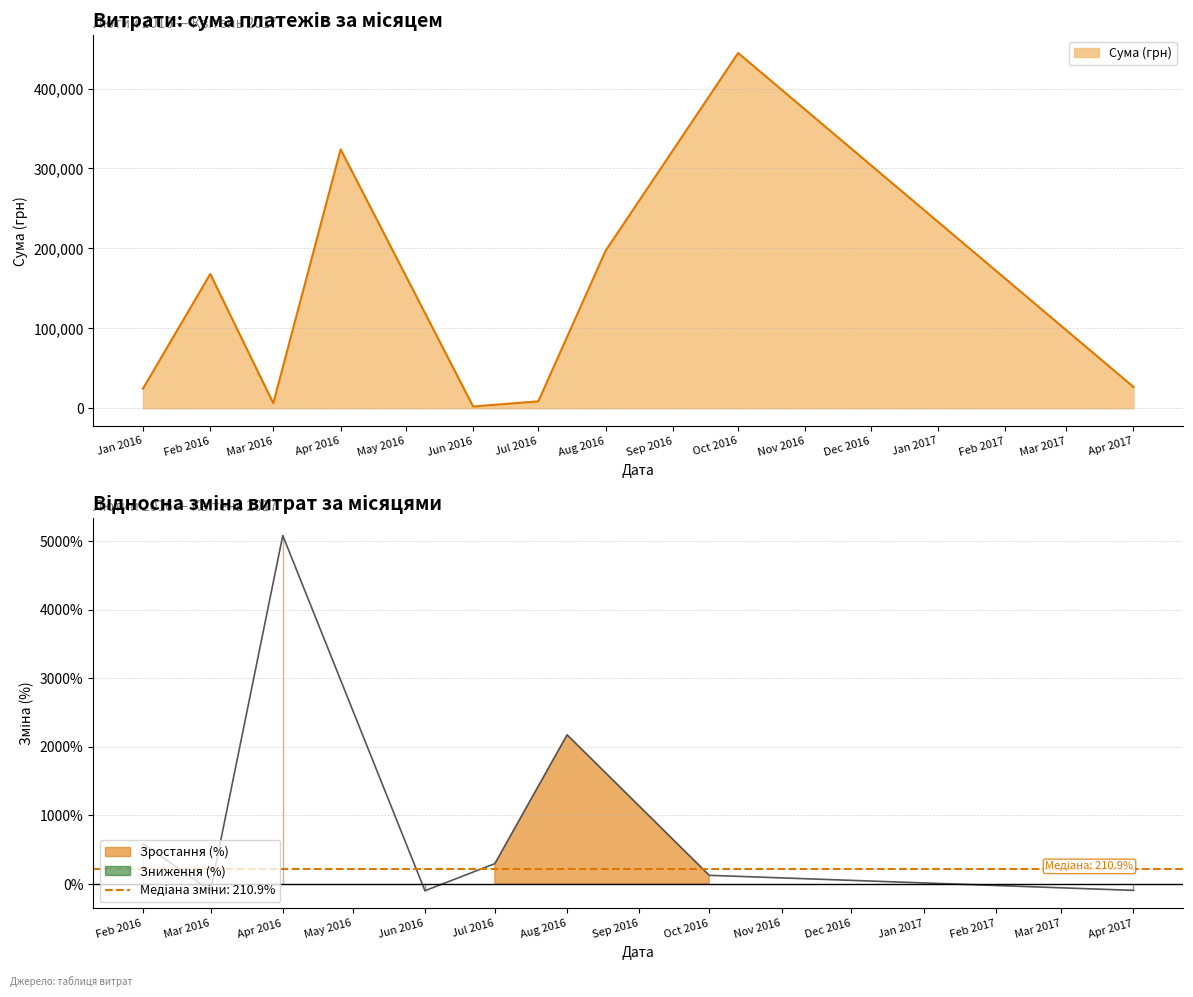

Does the chart have visible grid lines?

Yes